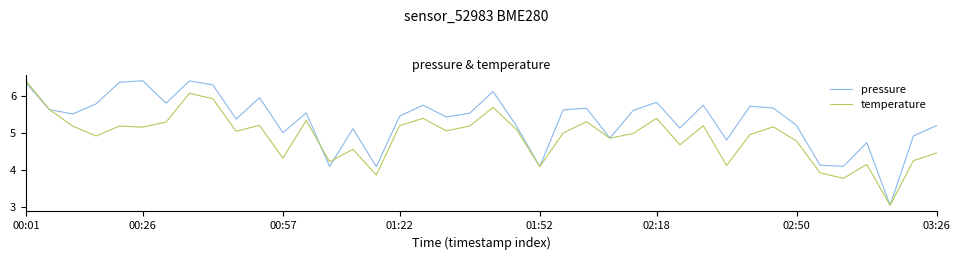

What is the greatest value displayed?

6.4